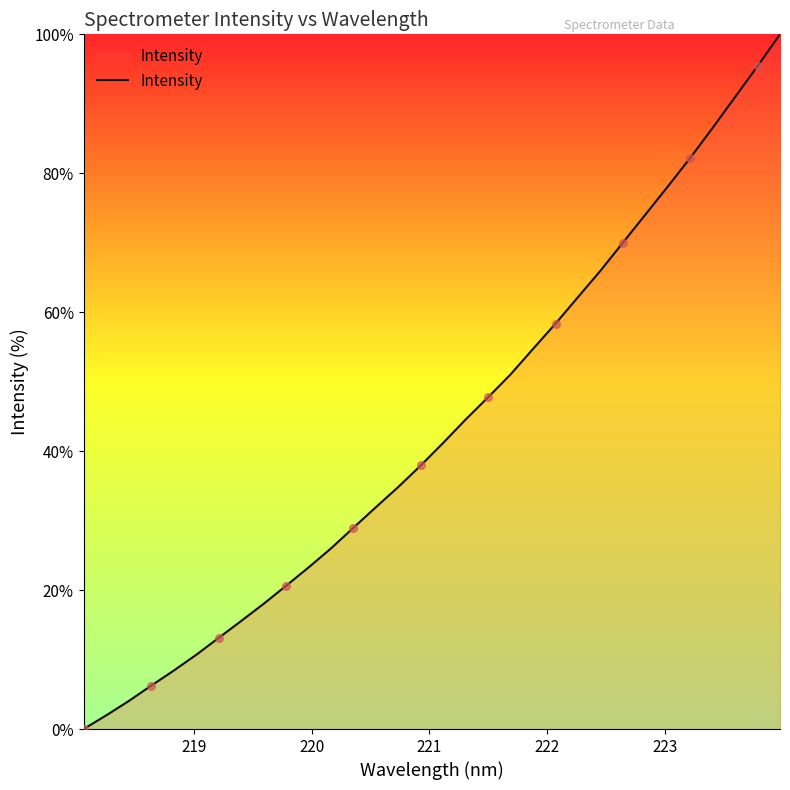

What is the maximum value shown in the chart?

100.0